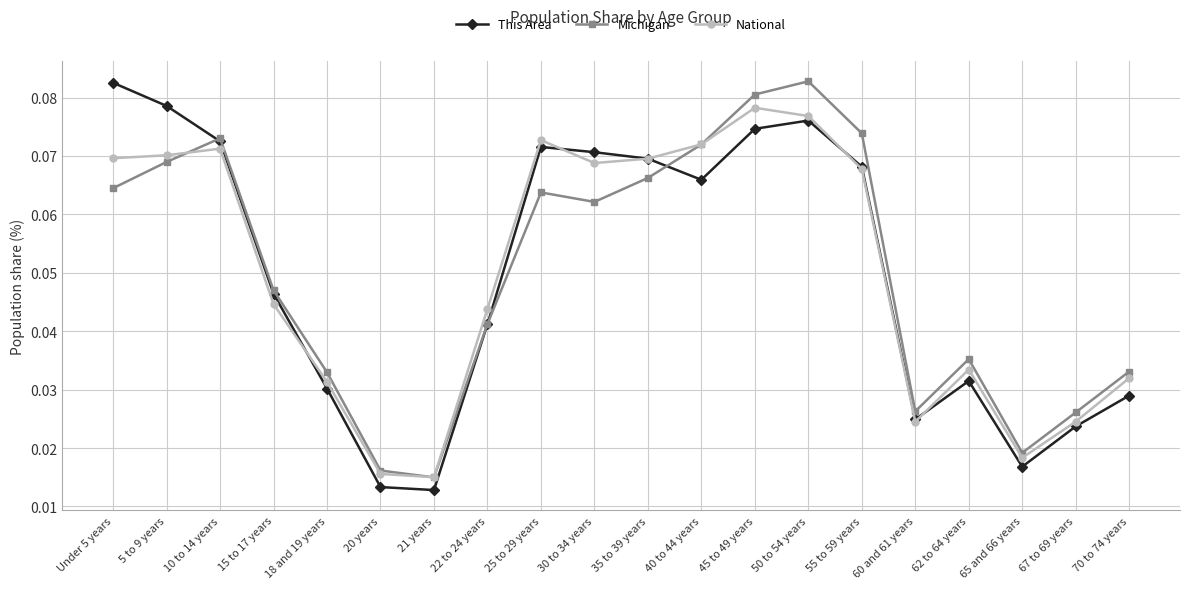

What is the label of the 7th point from the right?

50 to 54 years